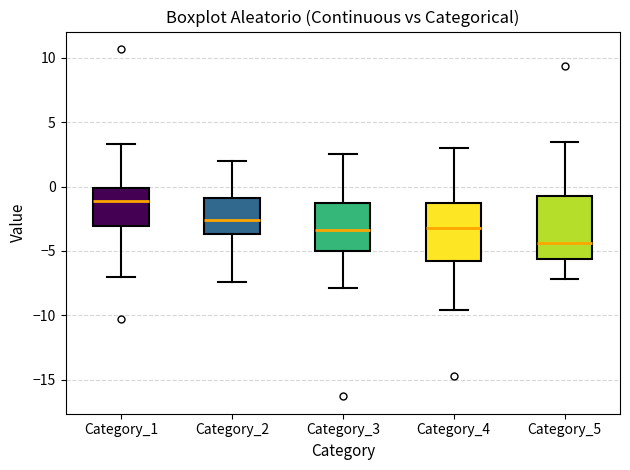

Where does the lower whisker of the box for Category_5 end on the y-axis? The values are not printed on the chart, so give them approximately, as read against the axis.

-7.0